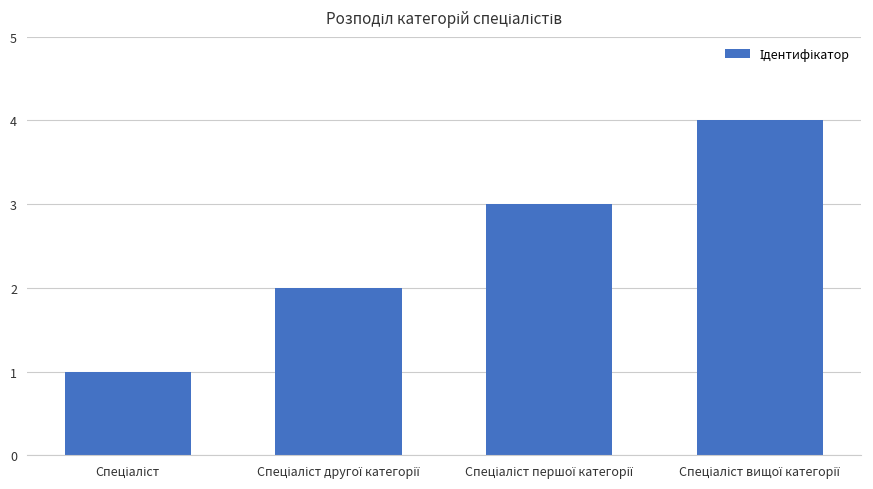

Reading right to left, transcribe all the data shown in this chart.

4	3	2	1